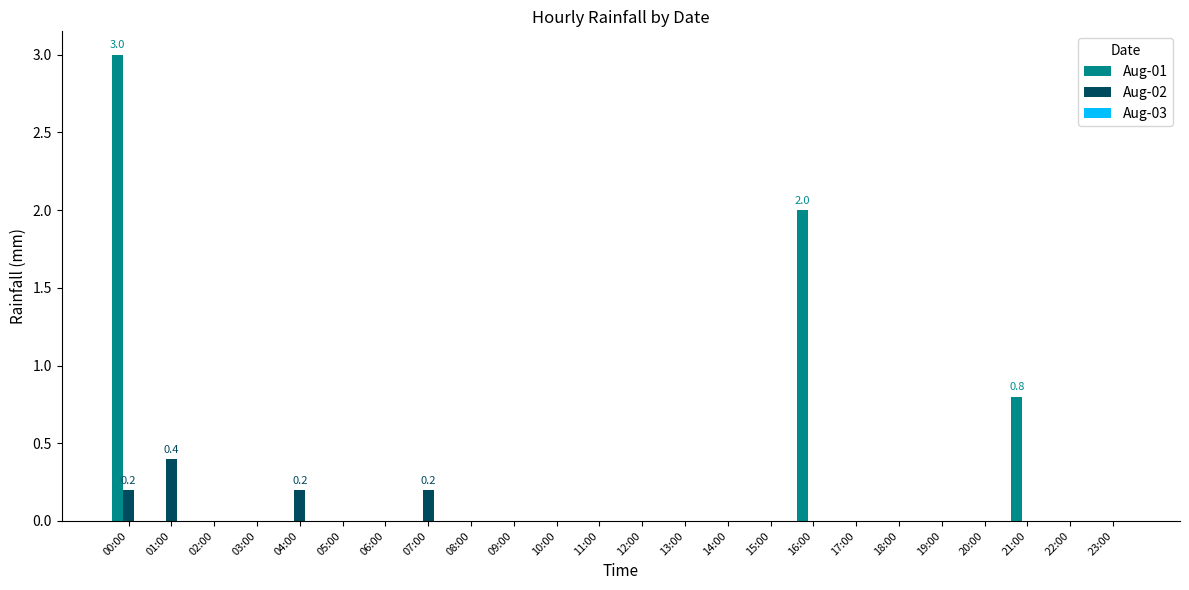

Which category has the highest value in the Aug-01 series?

00:00